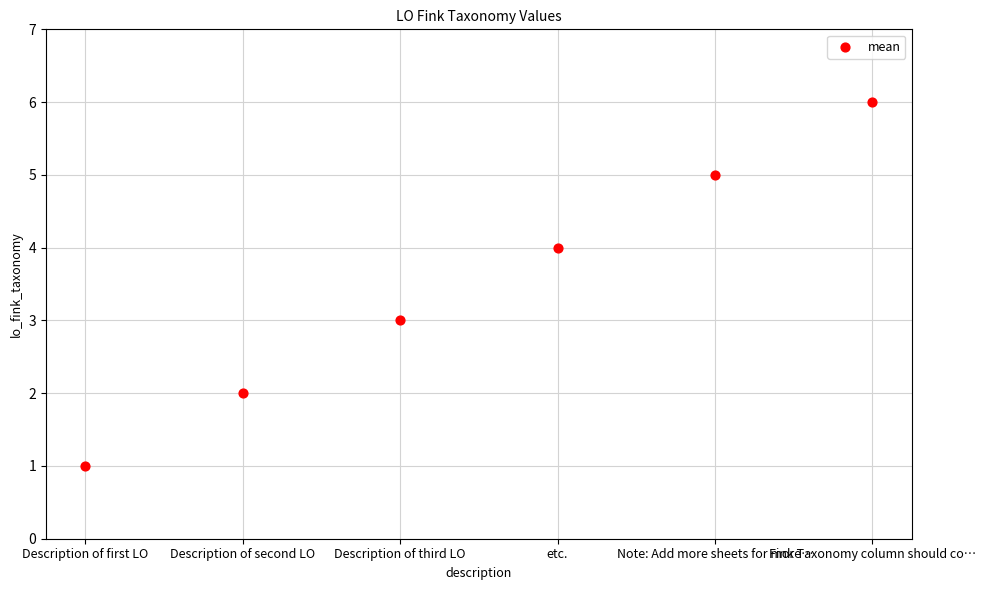

What is the range of Y values (max minus min)?

5